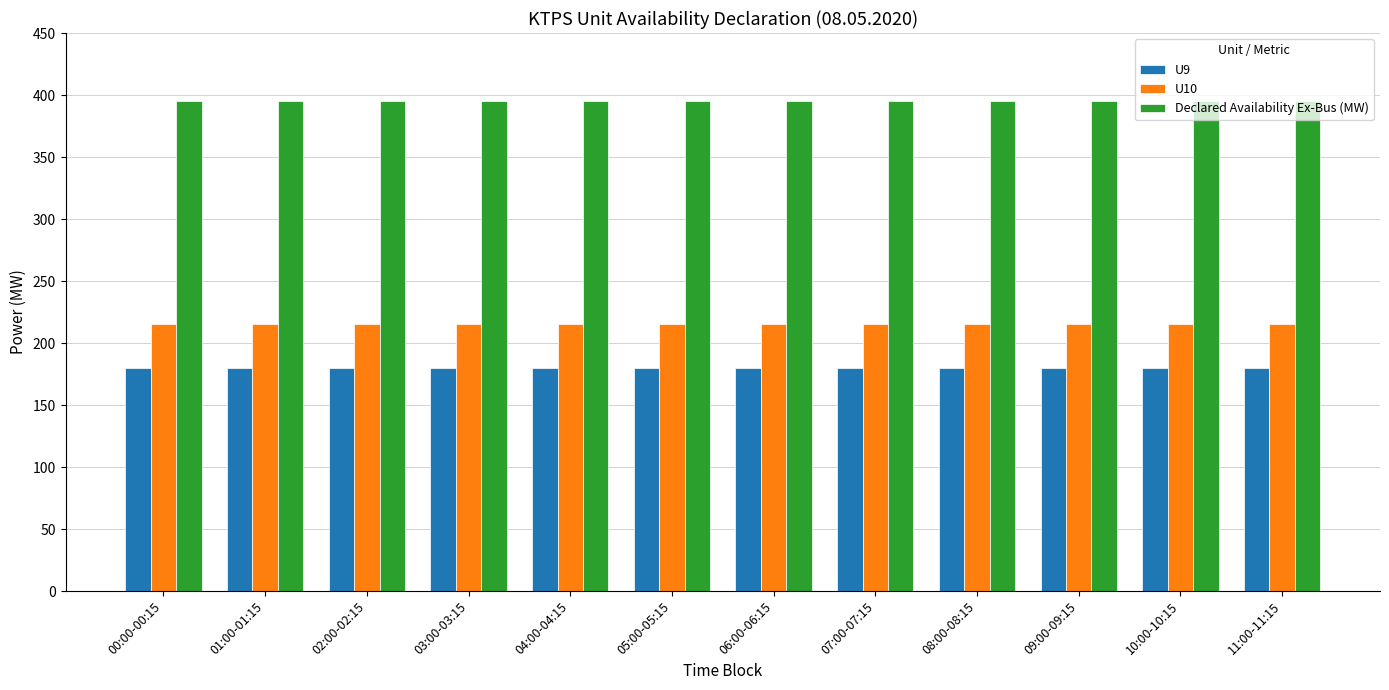

What are all the series names shown in the legend?

U9, U10, Declared Availability Ex-Bus (MW)